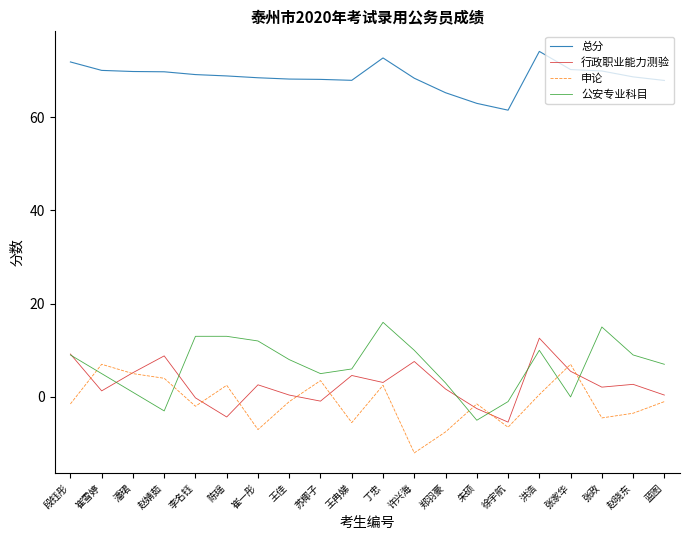

True or false: 行政职业能力测验 and 公安专业科目 intersect in this chart.

True